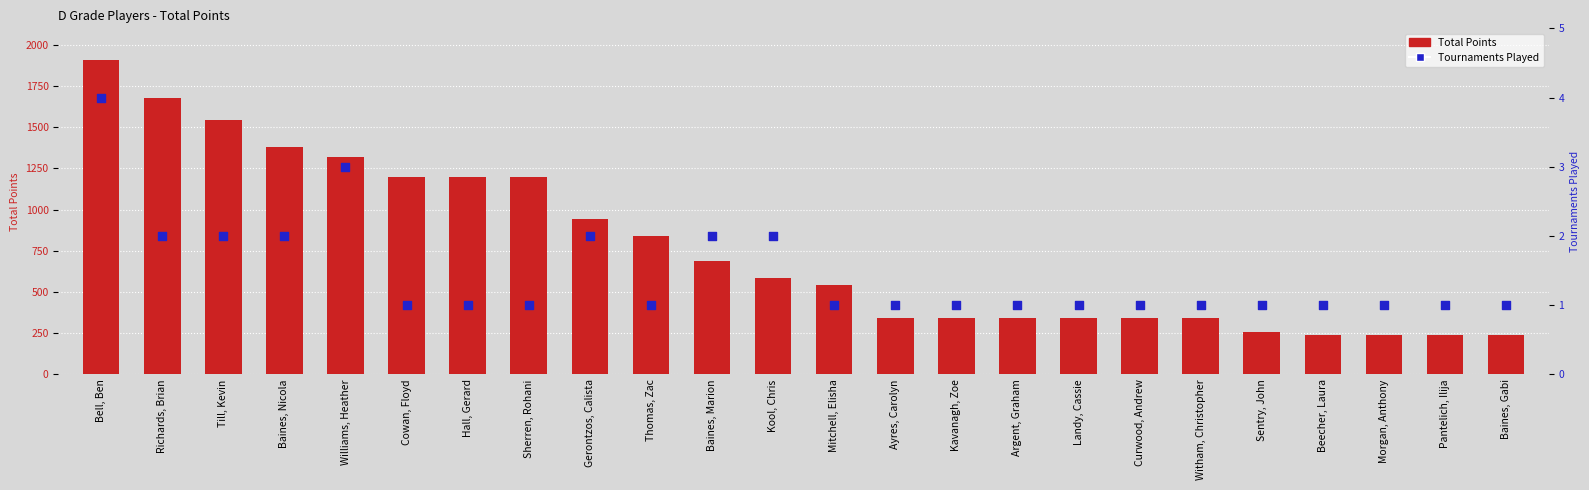

What is the total value across all series at Thomas, Zac?

841